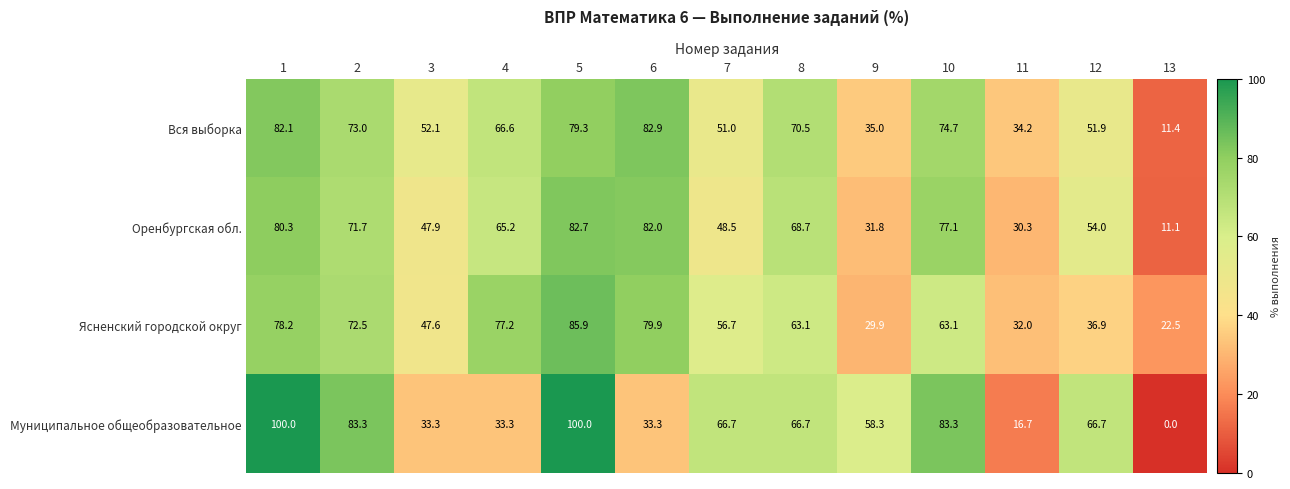

List the series in order of their overall mean, highest first.

Вся выборка, Оренбургская обл., Ясненский городской округ, Муниципальное общеобразовательное